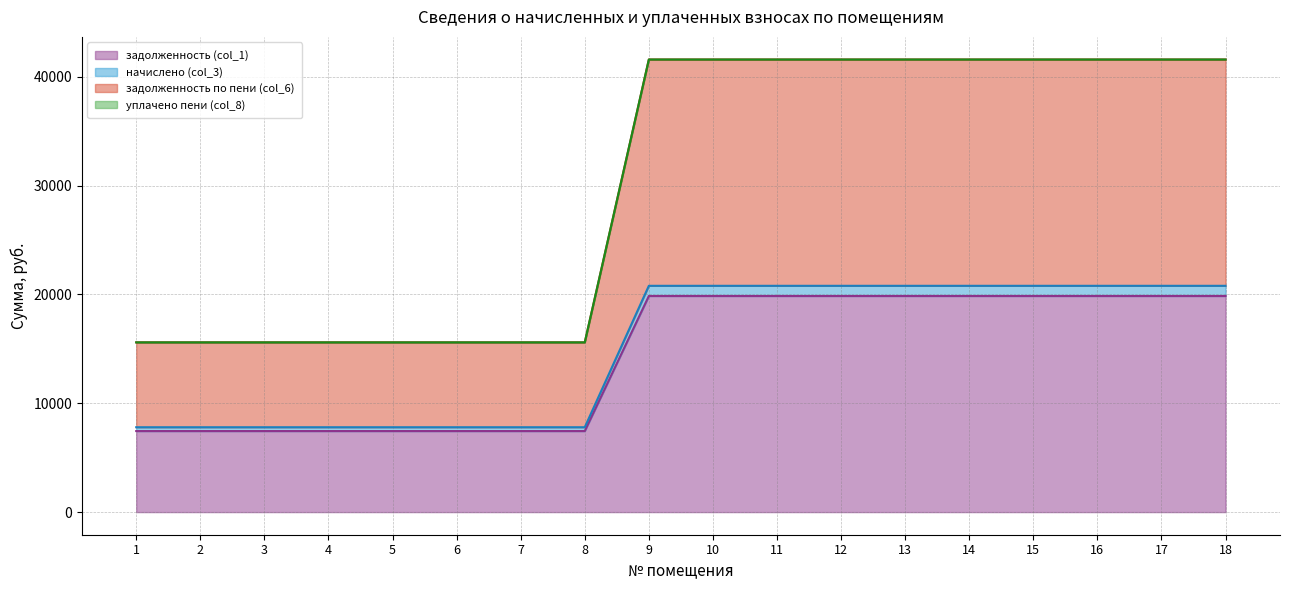

Read the задолженность по пени (col_6) value at 17.

41585.3